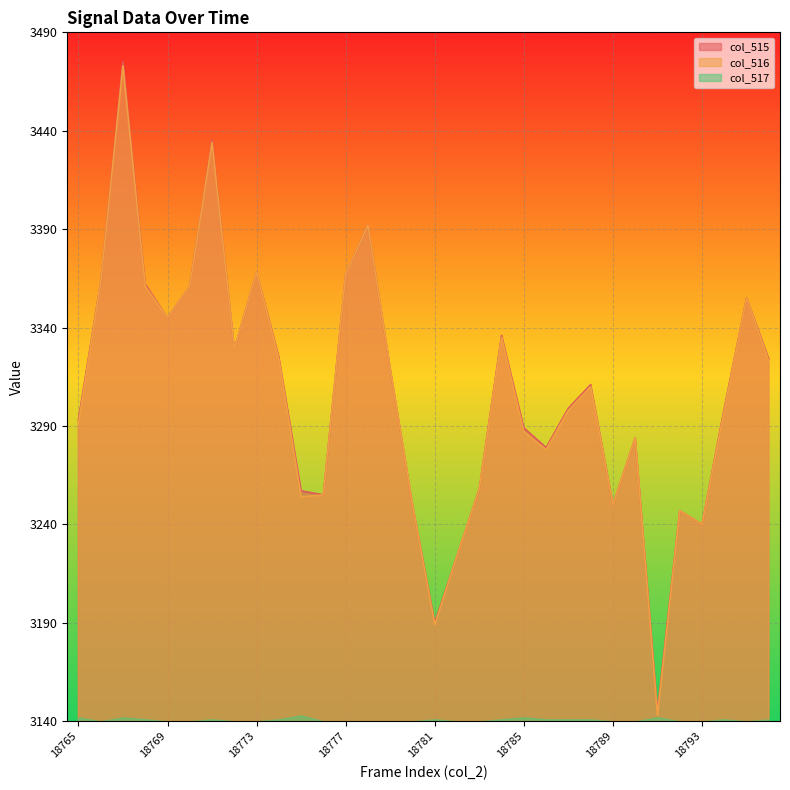

At which label does col_516 reach its minimum?

18791